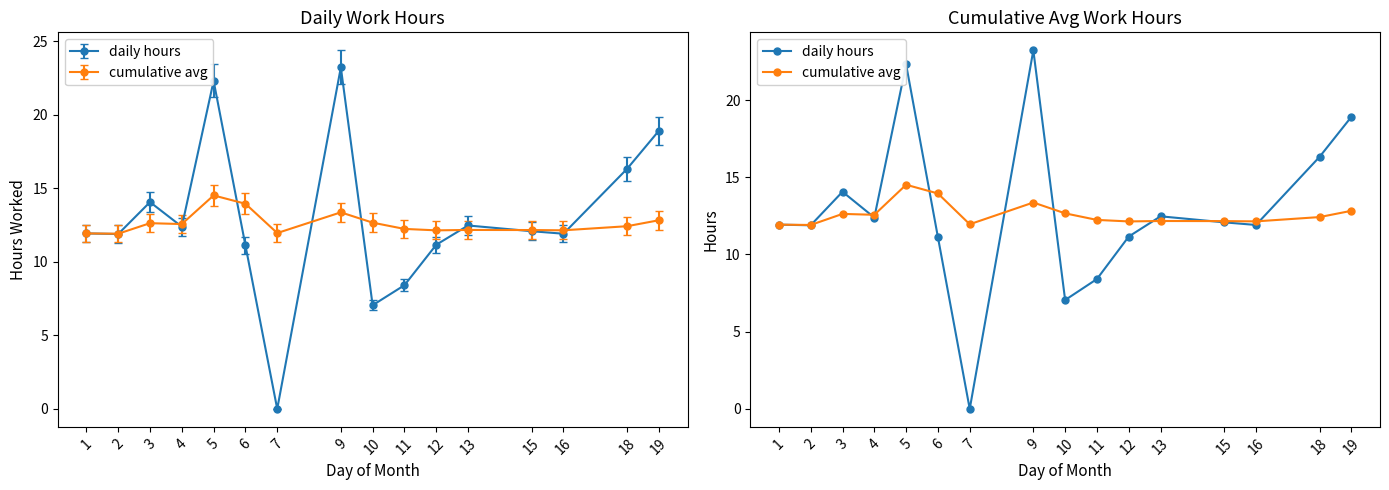

How many interior local valleys does the cumulative avg series have?

5